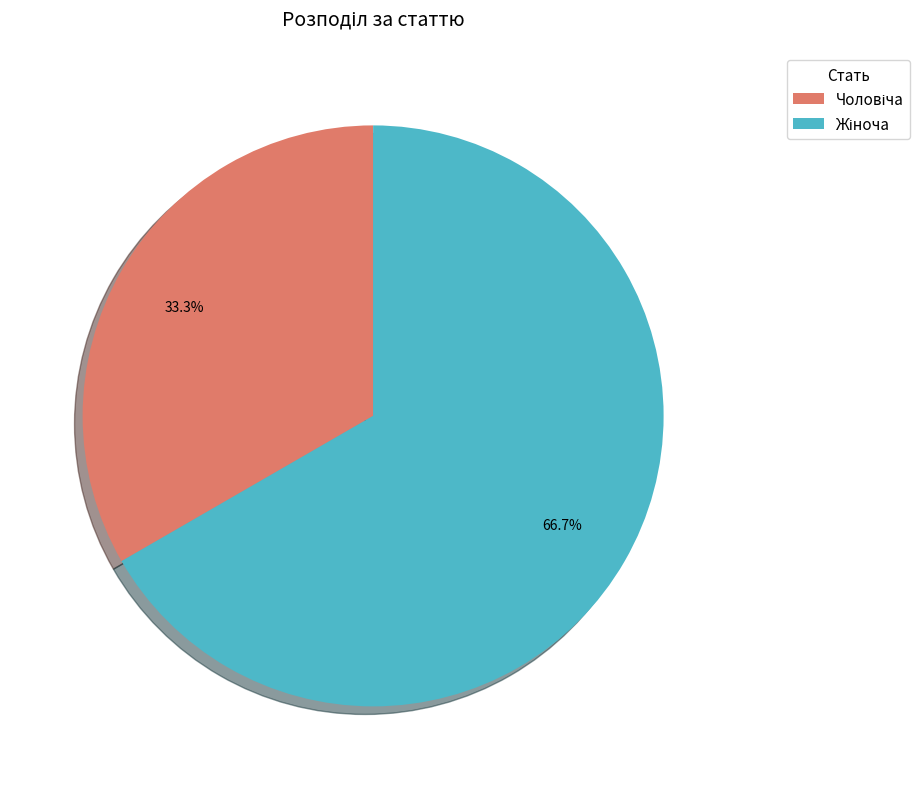

Is there a majority slice in this chart?

Yes